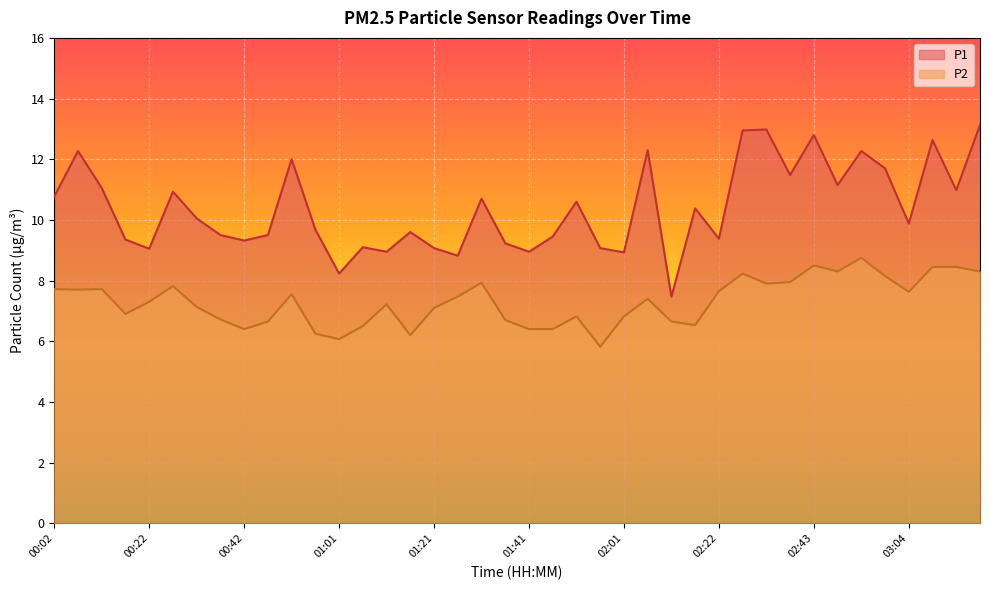

What is the difference between the highest and lowest values at 00:42?

2.9